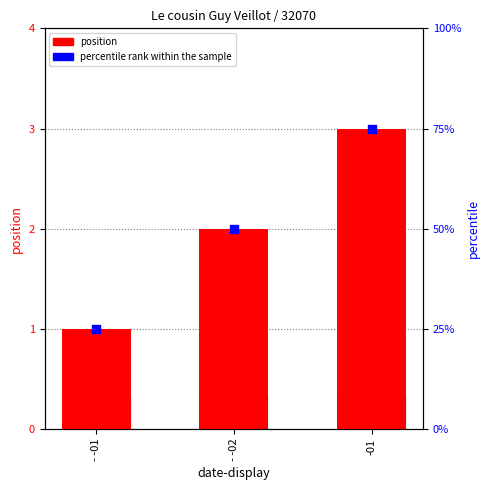

Which series has the largest total across all categories?

percentile rank within the sample